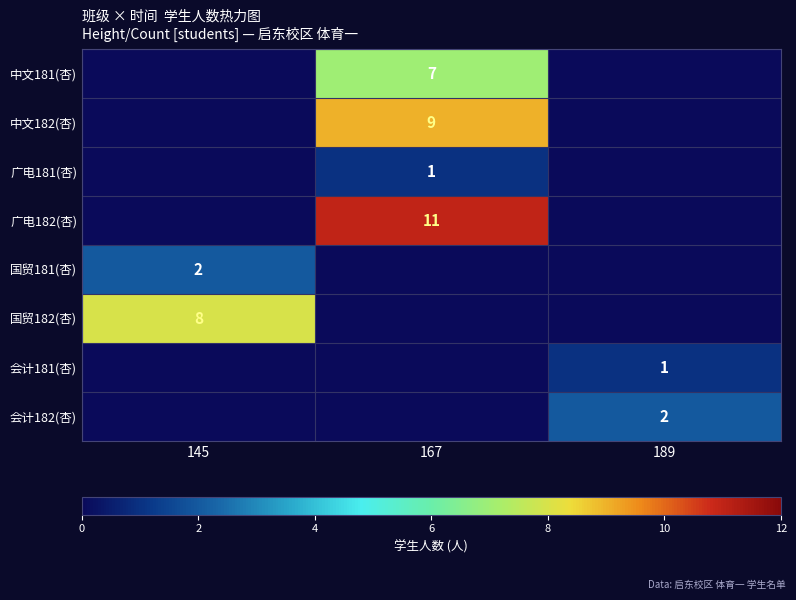

Between 167 and 189, which is larger?

167